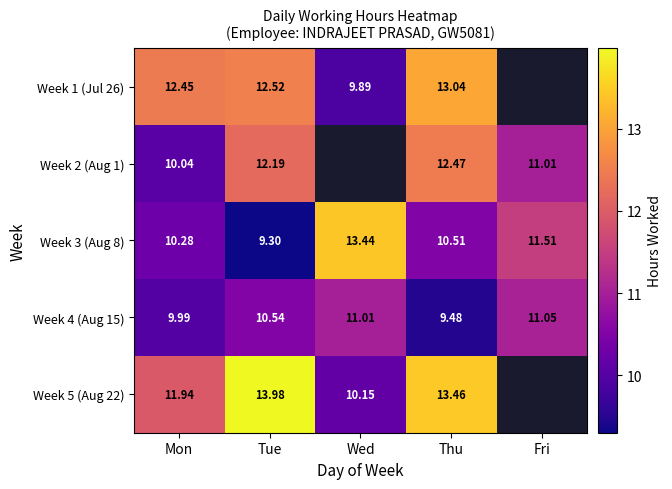

Which category has the lowest value across all series?

Tue